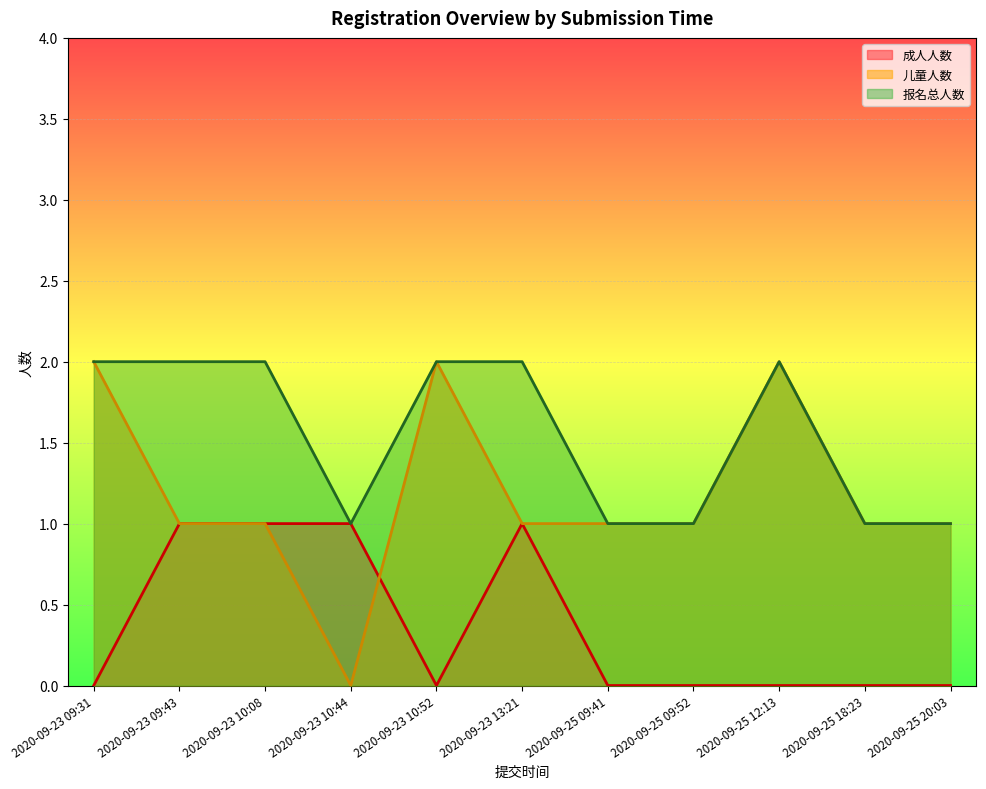

Does the chart display data point markers on the line(s)?

No